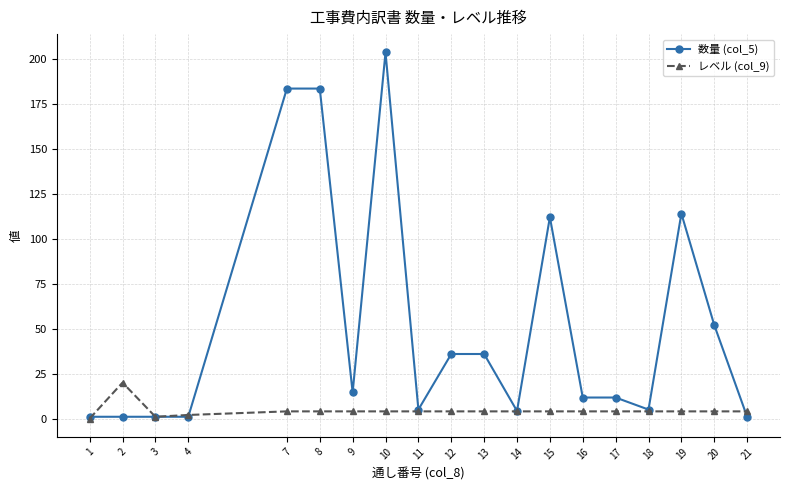

The value of レベル (col_9) at 11 is 4.0. True or false?

True